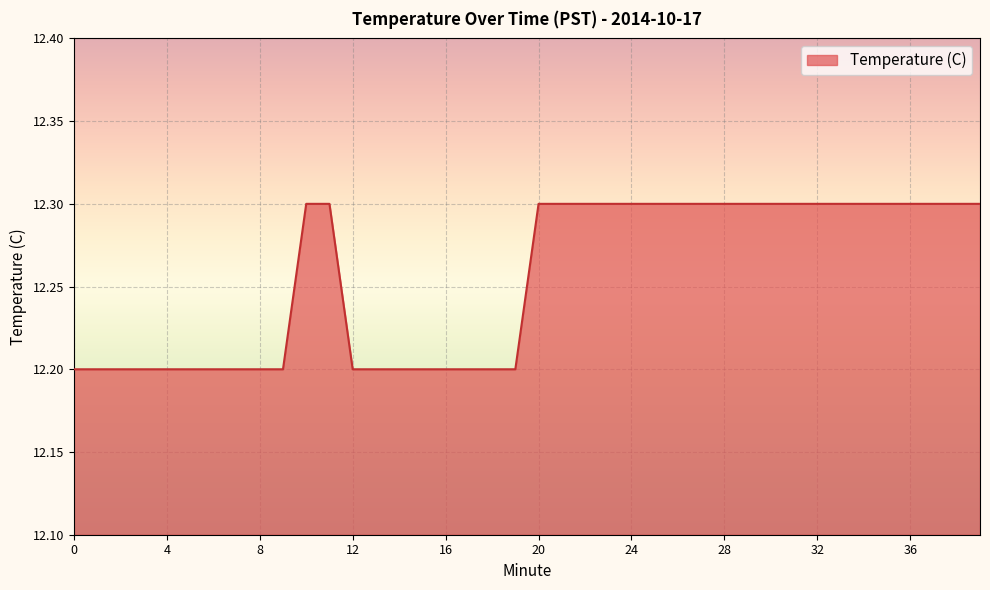

What is the smallest value displayed?

12.2